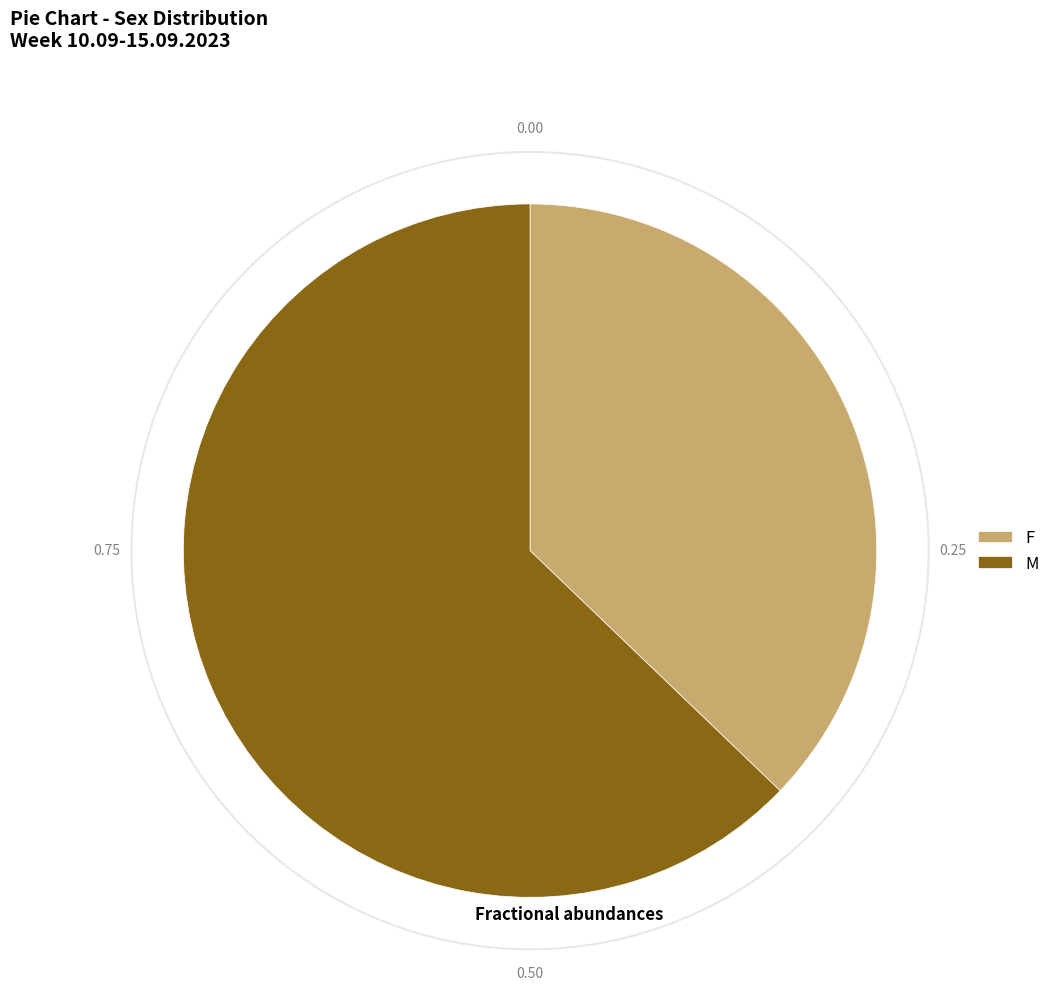

Which slice represents more than half of the pie?

M